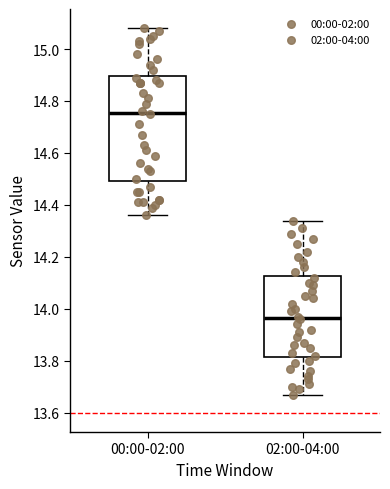

Reading left to right, transcribe this box plot: for each box, give where its median line is, the range the box spans, and where its two whiskers end, as read against the y-axis. The values are not printed on the chart, so give them approximately, as read against the axis.

00:00-02:00: median 14.76, box 14.50 to 14.90, whiskers 14.36 to 15.08
02:00-04:00: median 13.96, box 13.82 to 14.12, whiskers 13.68 to 14.34